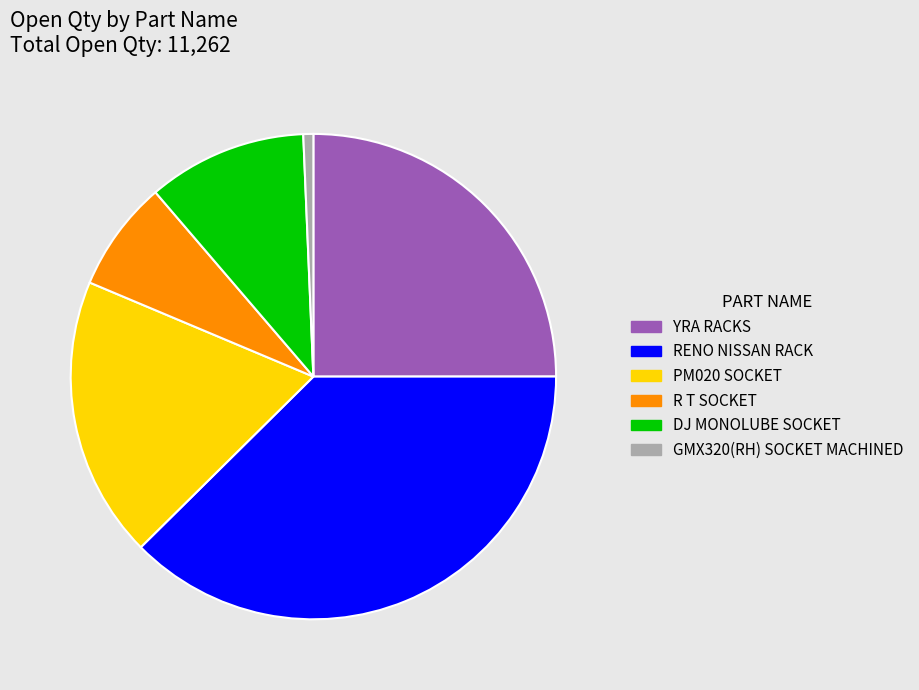

Which category has the smallest portion of the pie?

GMX320(RH) SOCKET MACHINED